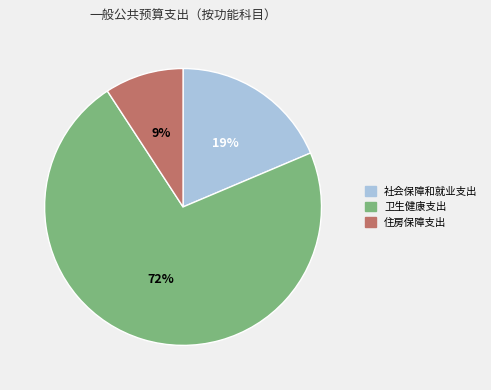

Between 卫生健康支出 and 住房保障支出, which is larger?

卫生健康支出